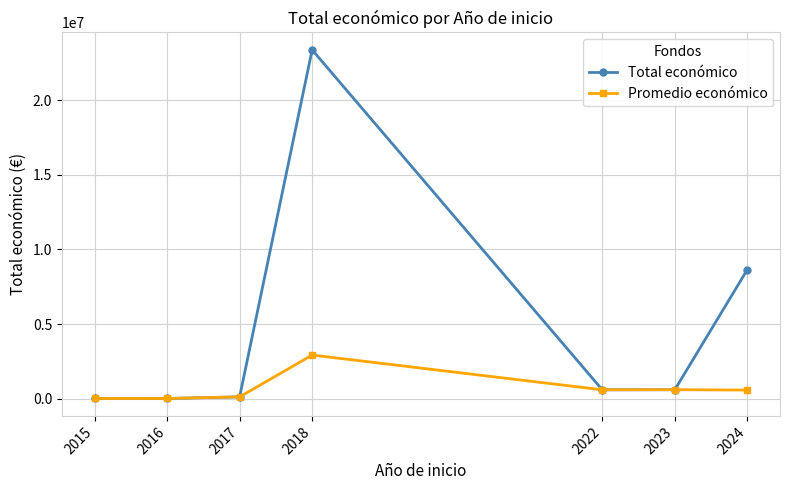

Which series has the widest spread of values?

Total económico